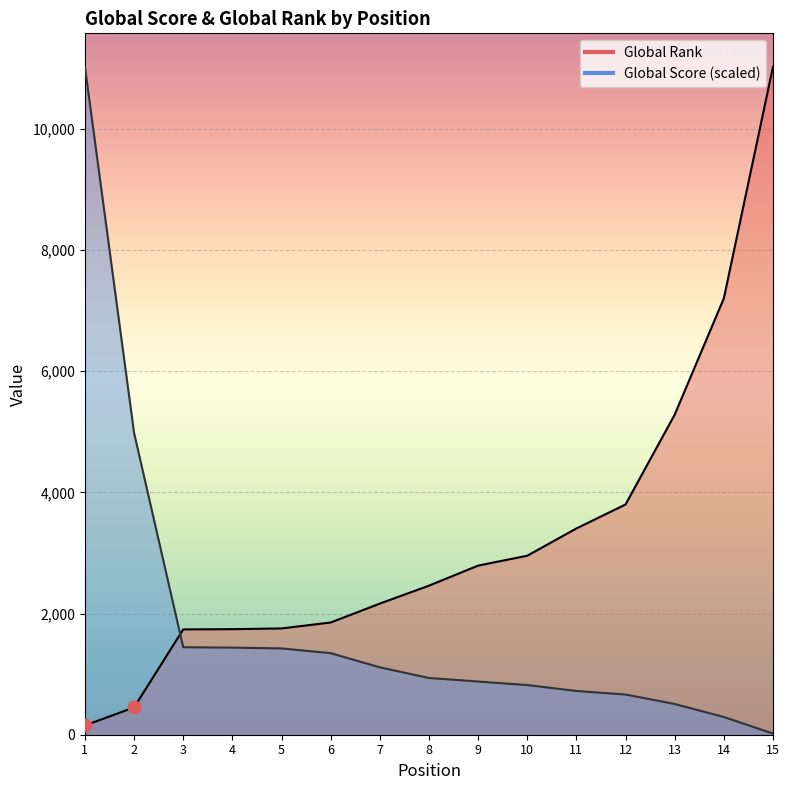

Which series has the largest total across all categories?

Global Rank